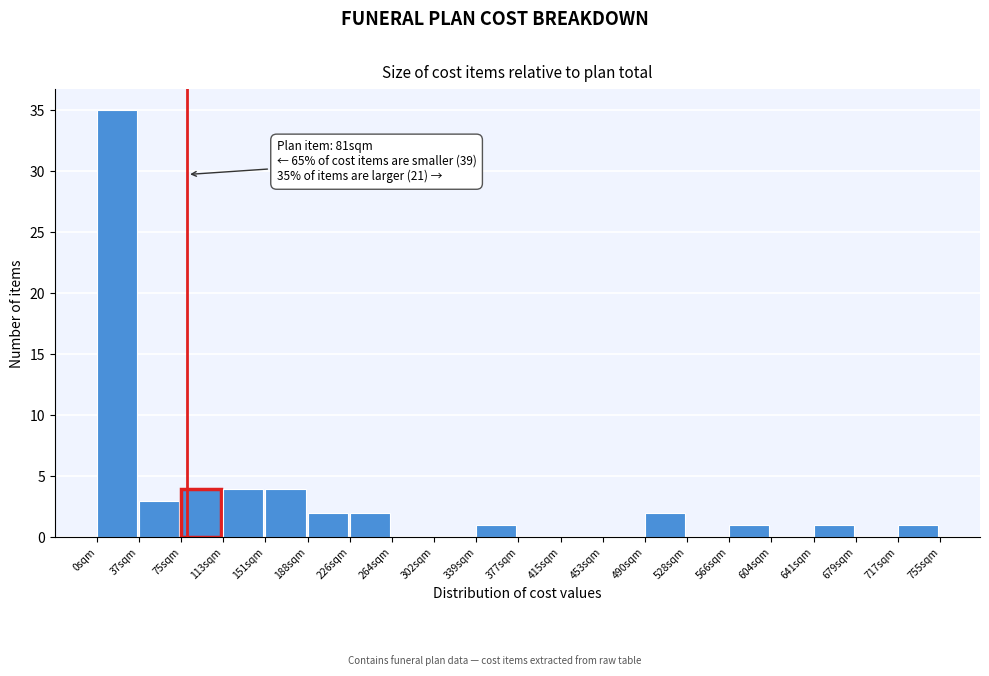

Over which range of the x-axis is the bar tallest?

0 to 40